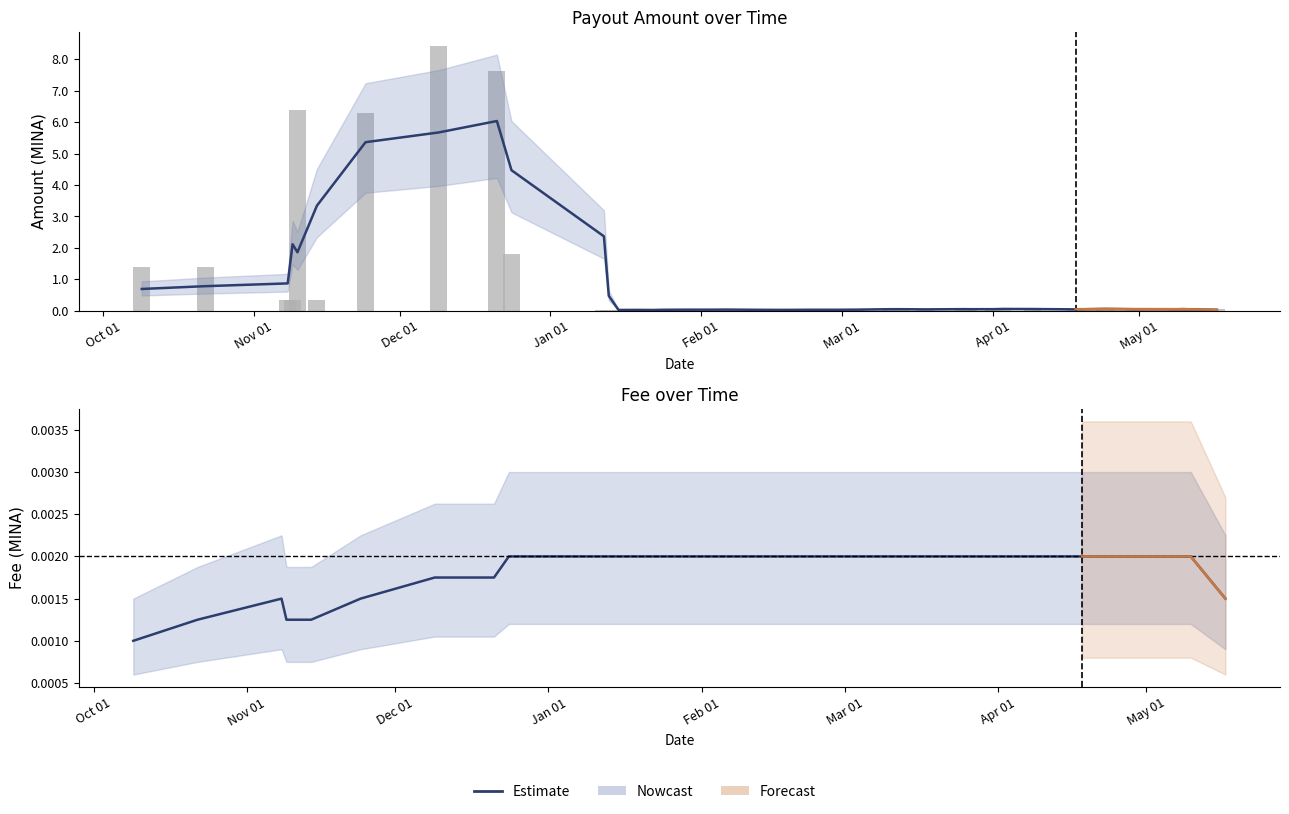

Which category has the lowest value in the Estimate series?

Oct 01